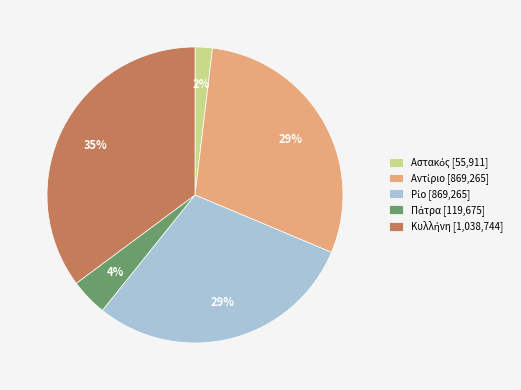

Does any single category account for the majority?

No